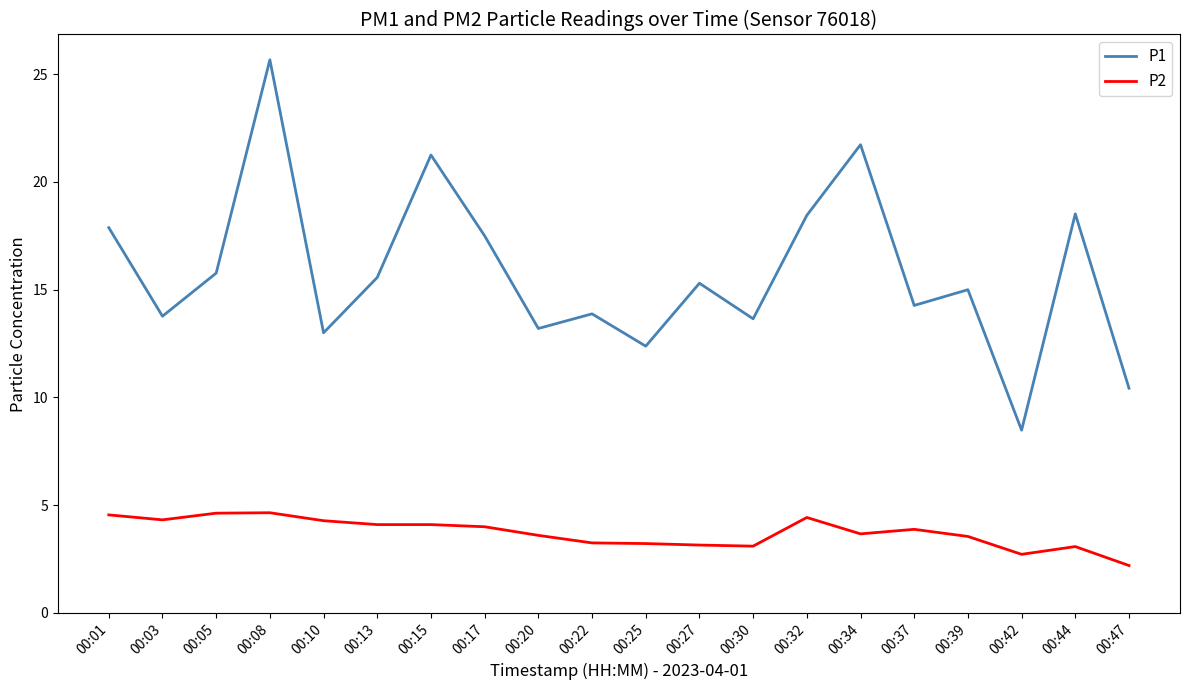

True or false: P1 and P2 intersect in this chart.

False